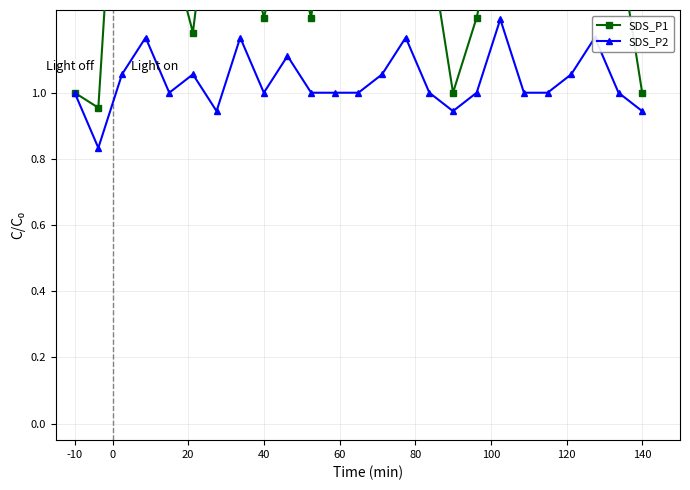

How many categories are shown in the chart?

25